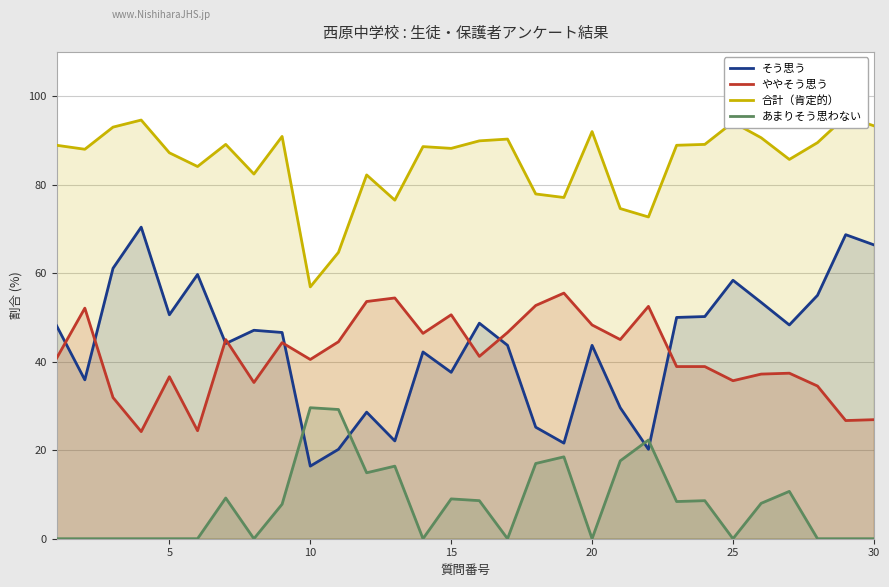

After their last crossing, which series has the higher values: そう思う or あまりそう思わない?

そう思う